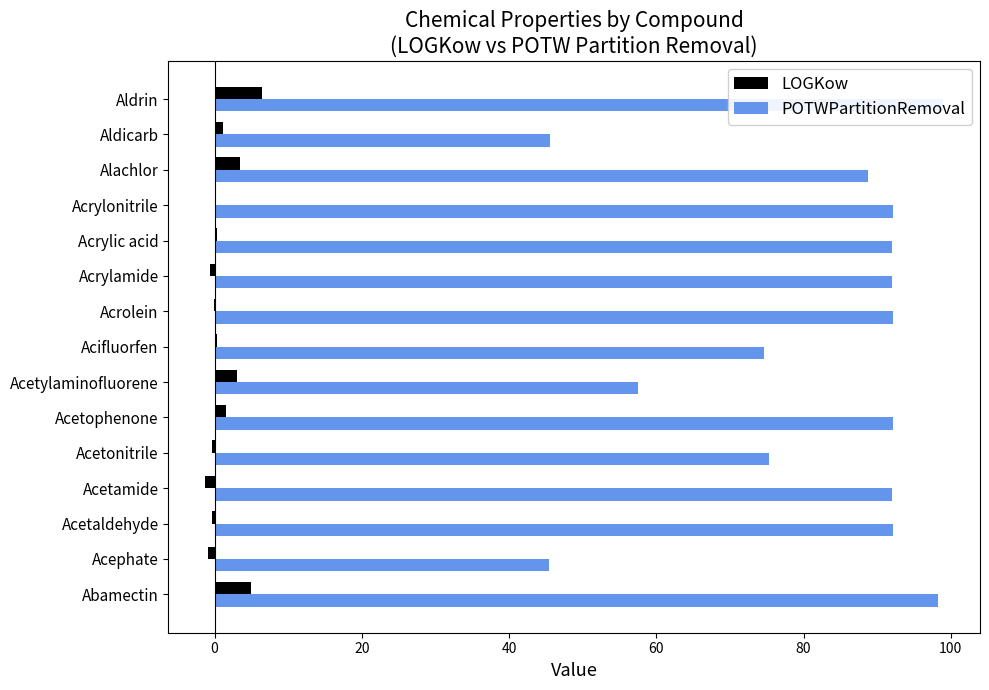

At Acrolein, list the series in order from smallest to largest.

LOGKow, POTWPartitionRemoval